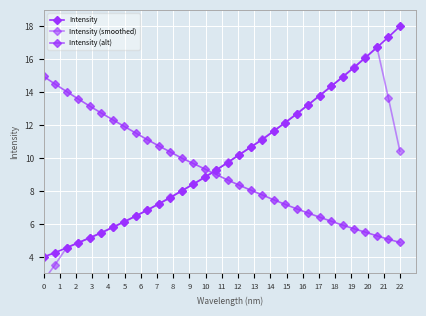

Rank the series by their maximum value, from highest to lowest.

Intensity, Intensity (smoothed), Intensity (alt)